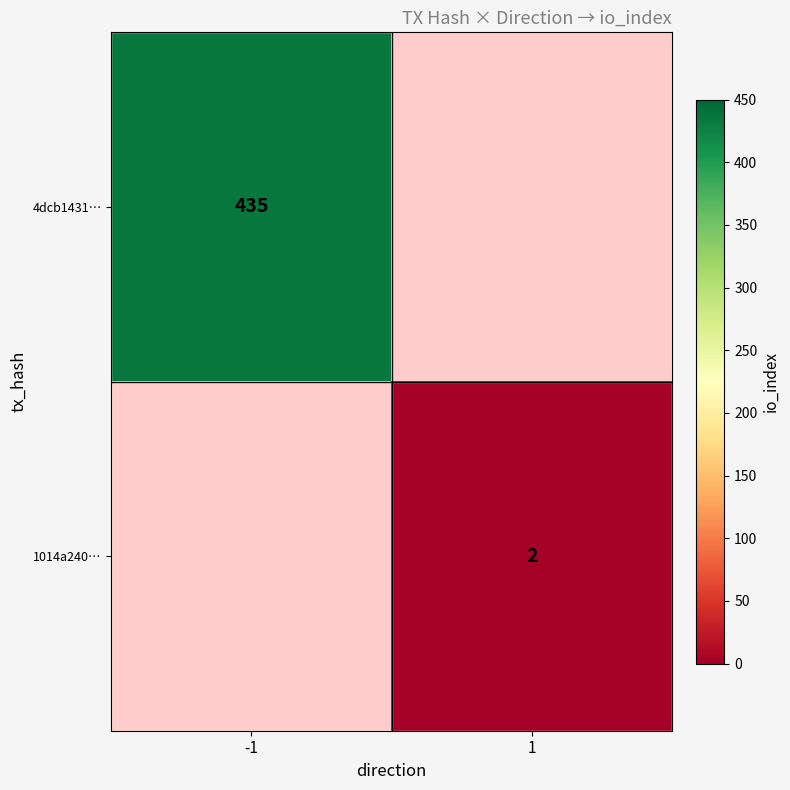

The value of 4dcb1431… at -1 is 109. True or false?

False